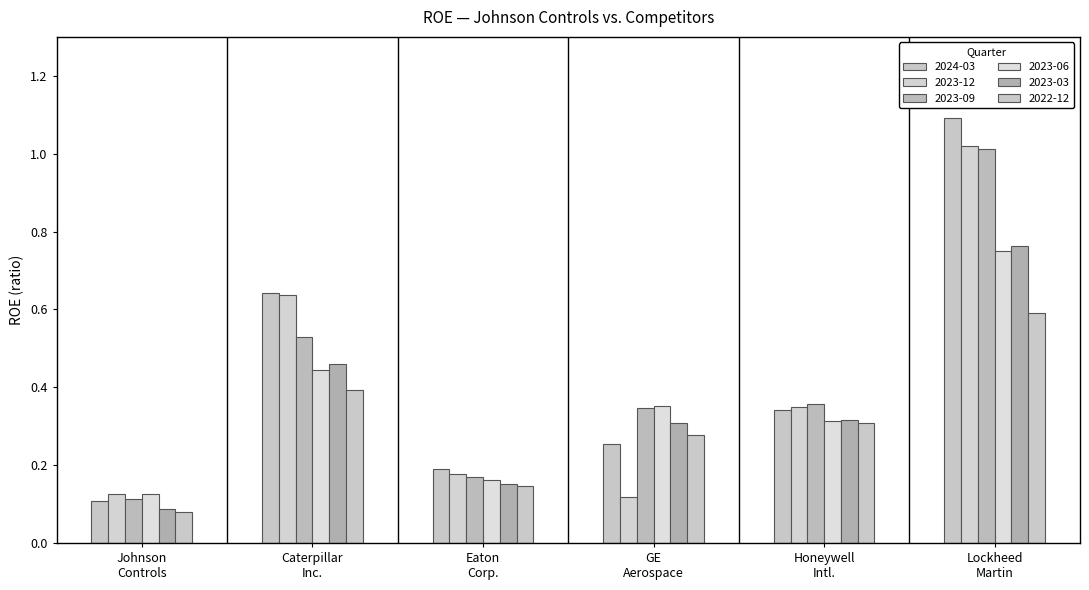

How many series are shown in this chart?

6